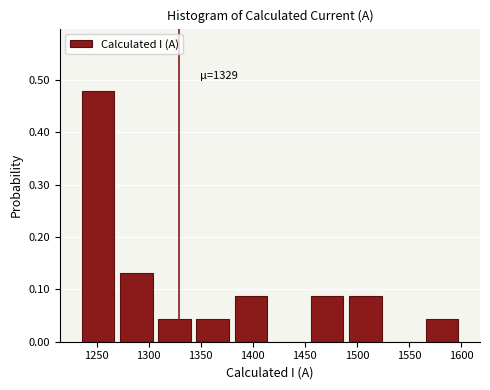

Over which range of the x-axis is the bar tallest?

1235 to 1270